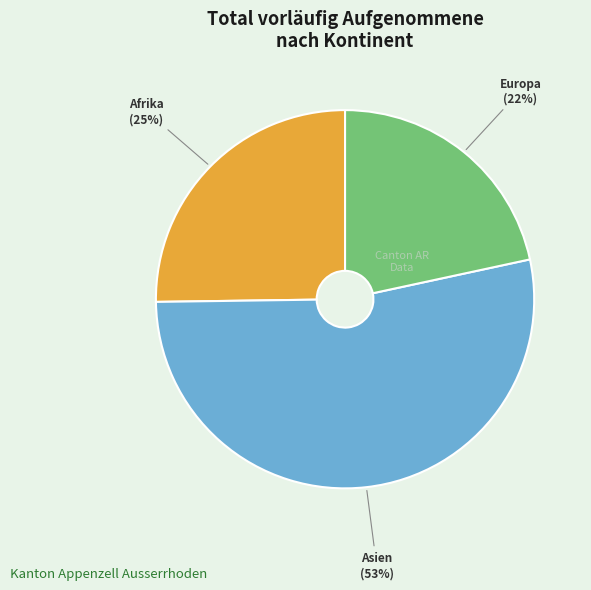

To the nearest percent, what is the combined percentage of Asien and Afrika?

78%